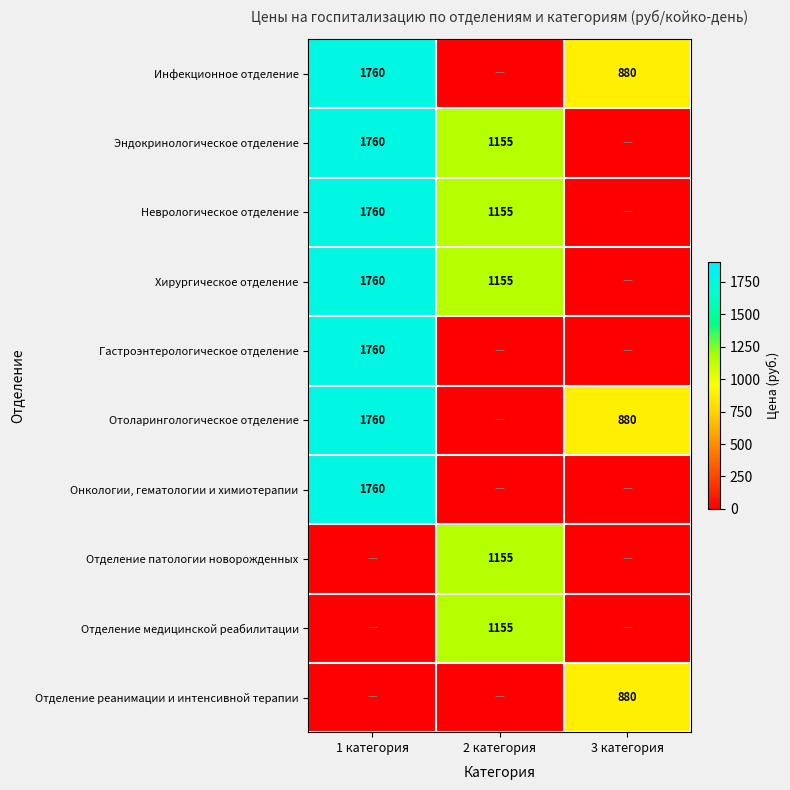

At how many categories does at least one series exceed 445?

3